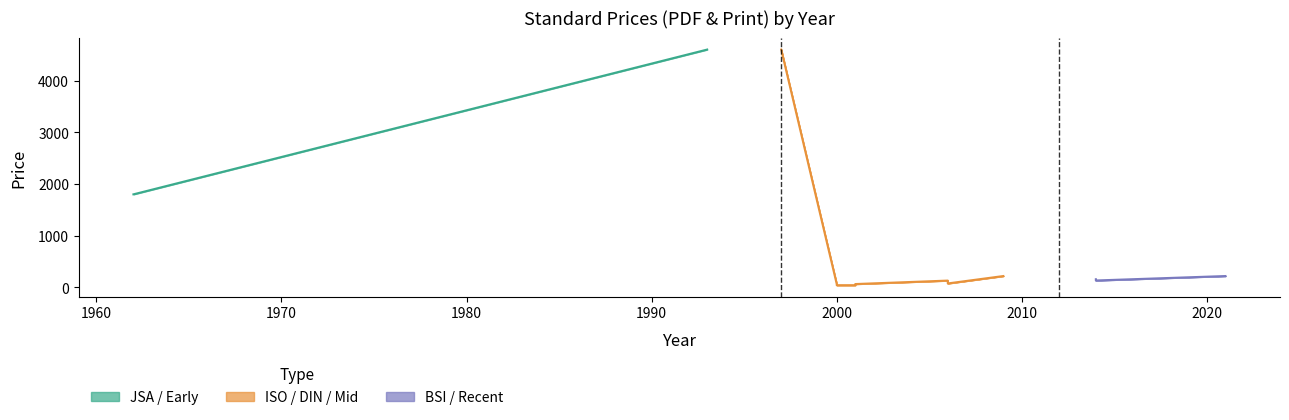

What is the difference between the maximum and second lowest values in the Price (PDF) series?

4557.0